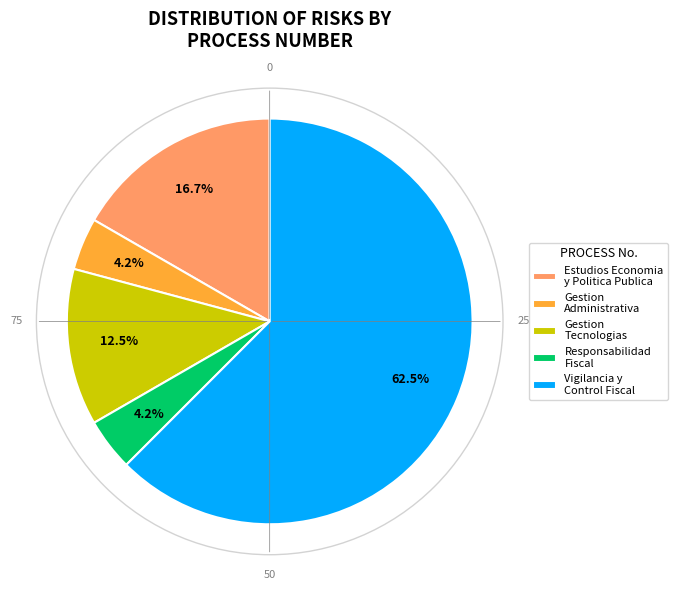

Does Gestion Tecnologias account for over 50% of the chart?

No